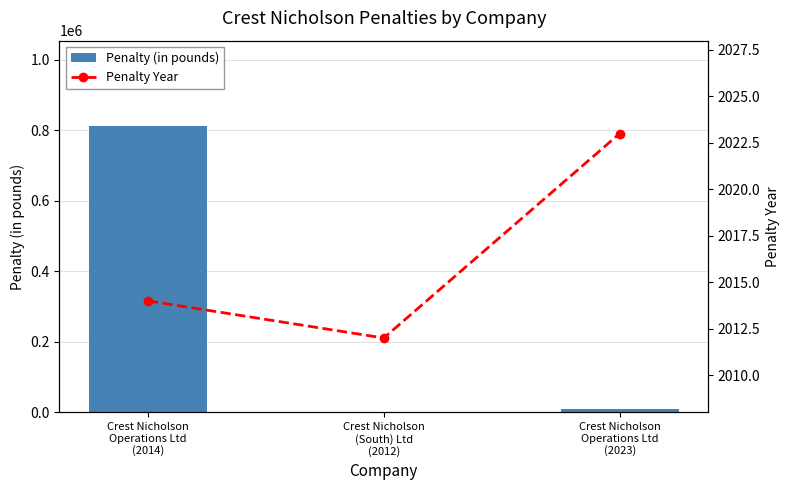

Count the number of categories in the chart.

3